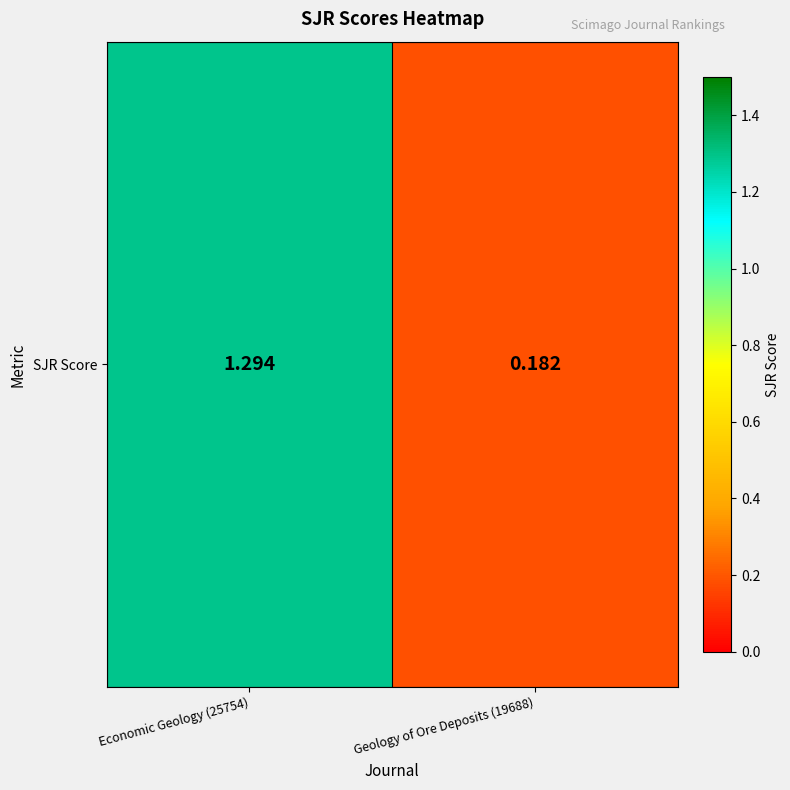

Which label corresponds to the smallest value in the chart?

Geology of Ore Deposits (19688)